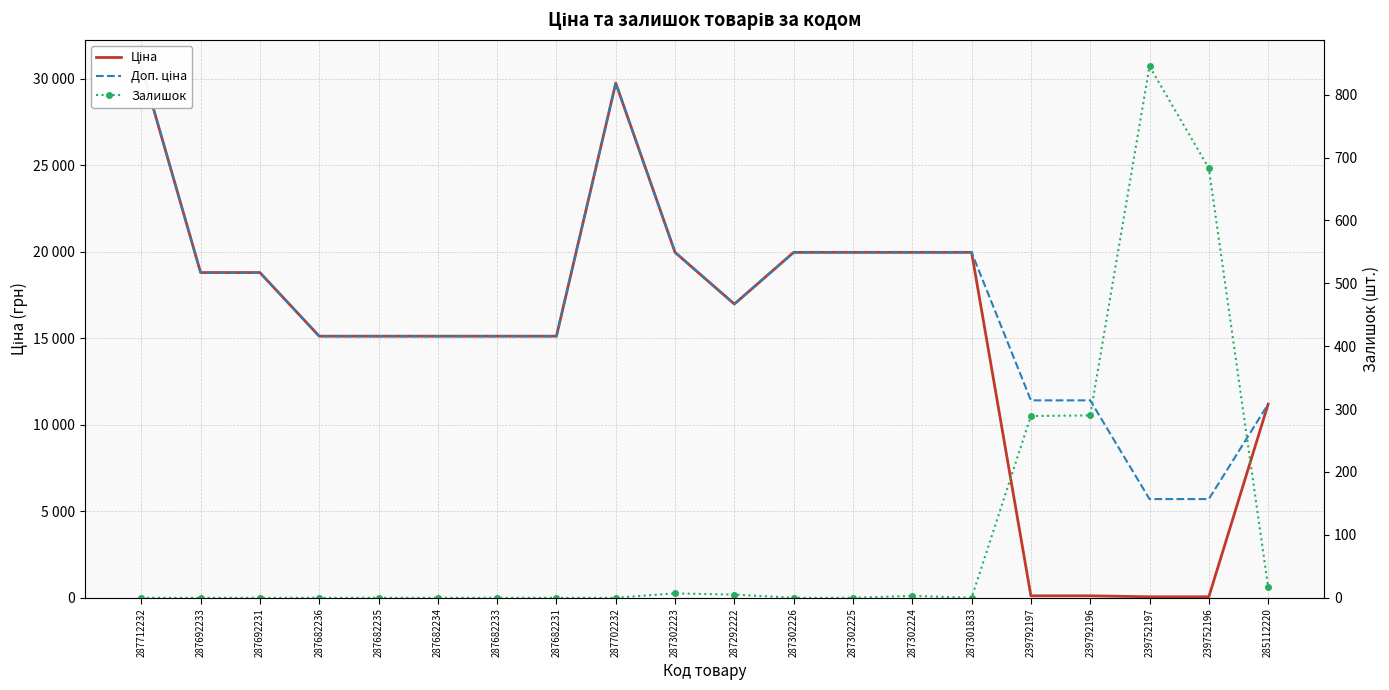

What is the label of the 9th point from the left?

287702232